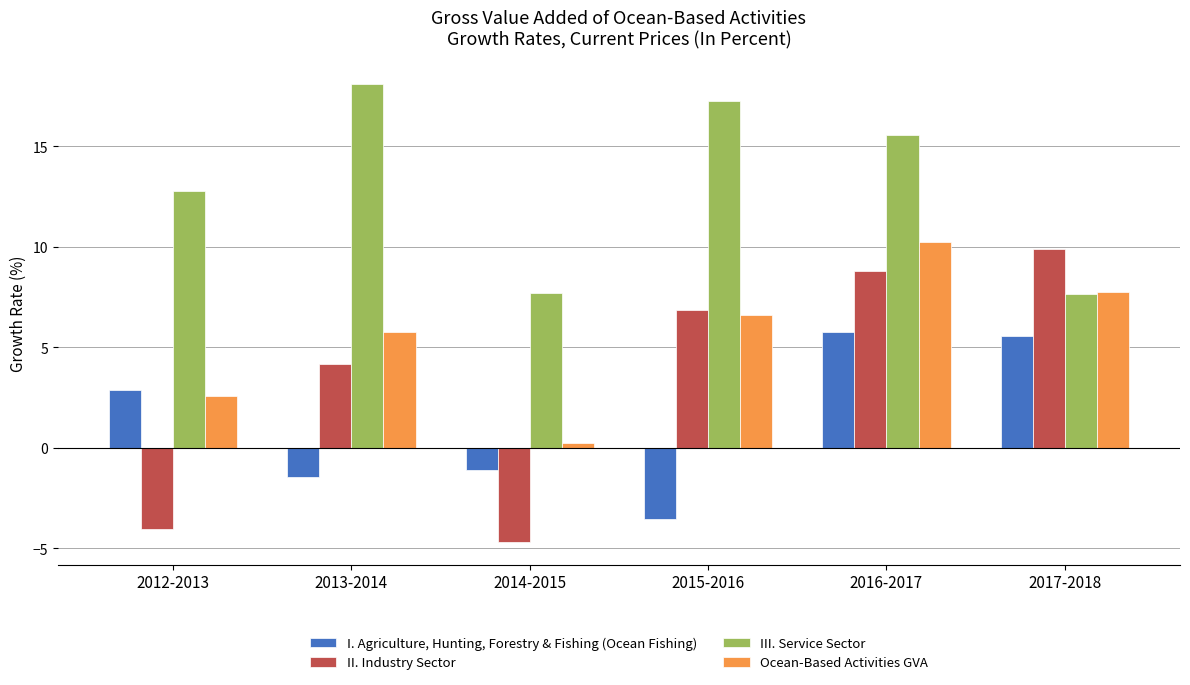

What is the approximate value of III. Service Sector at 2017-2018?

7.6